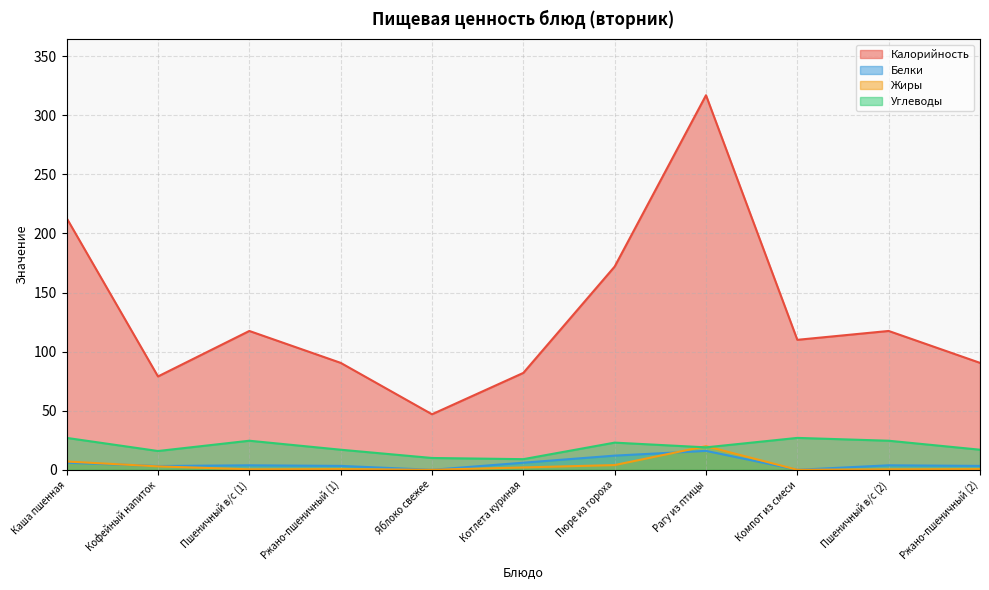

In Калорийность, how many points are higher than both neighbors (excluding endpoints)?

3